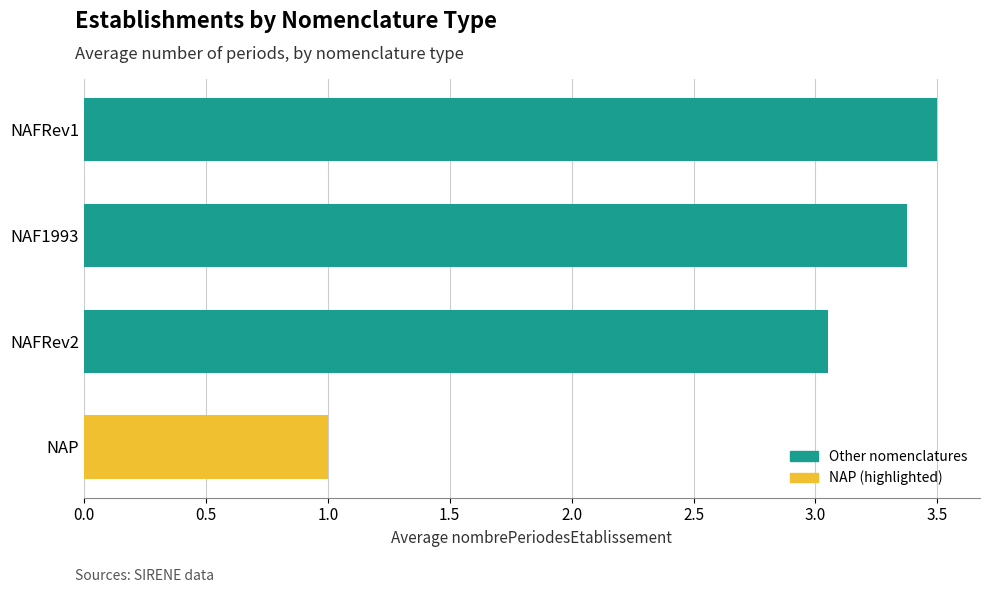

Which has a higher value, NAFRev2 or NAF1993?

NAF1993